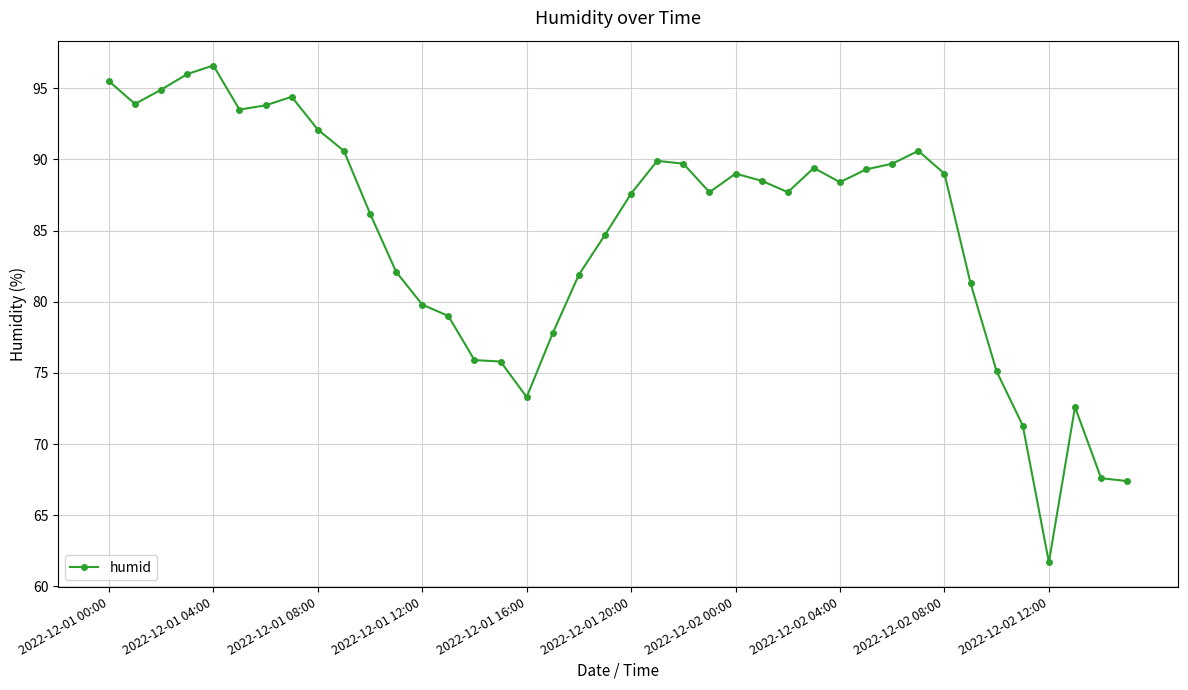

What is the value of the 21st point from the left?

87.6